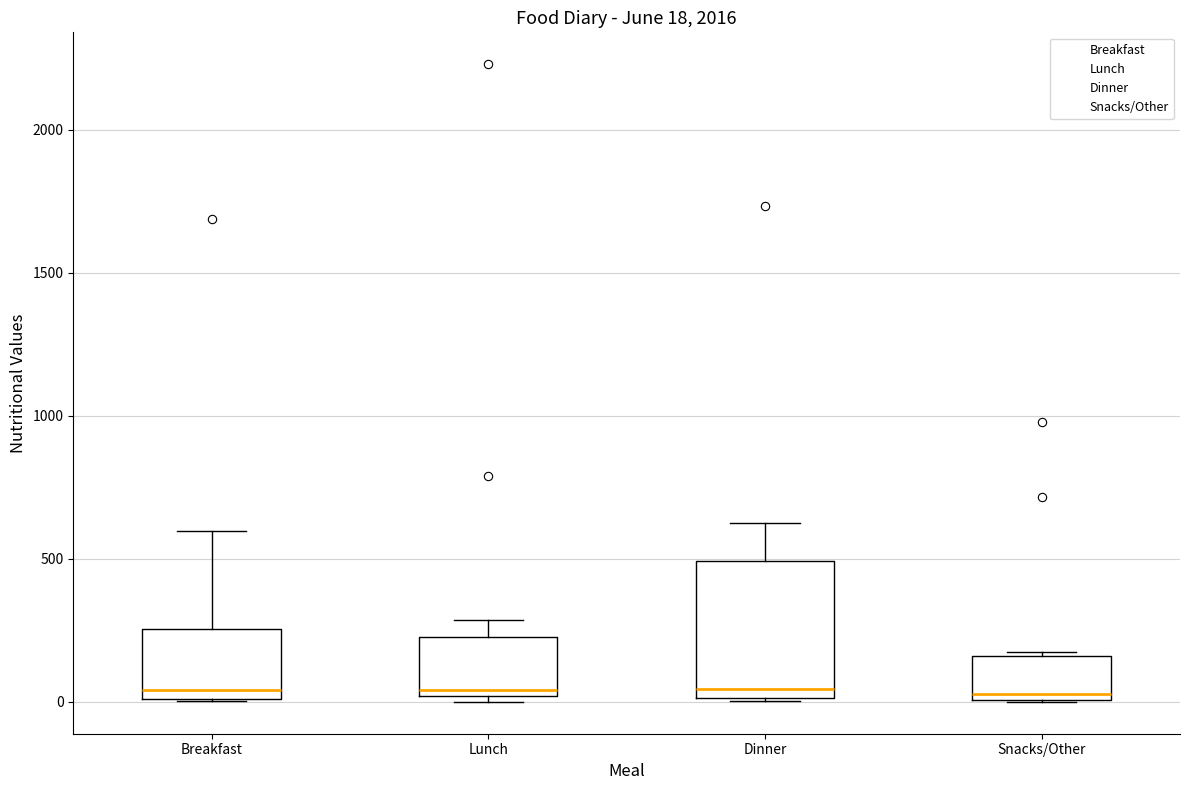

Comparing the boxes themselves (not the whiskers), which one is the tallest?

Dinner